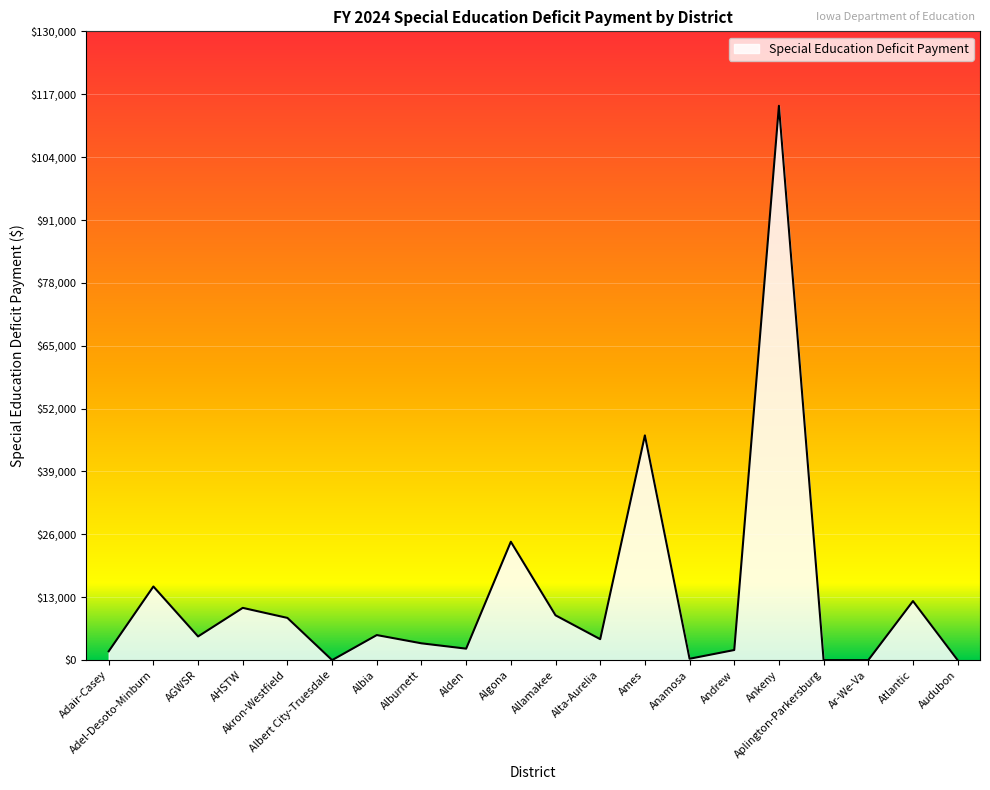

What is the greatest value displayed?

114605